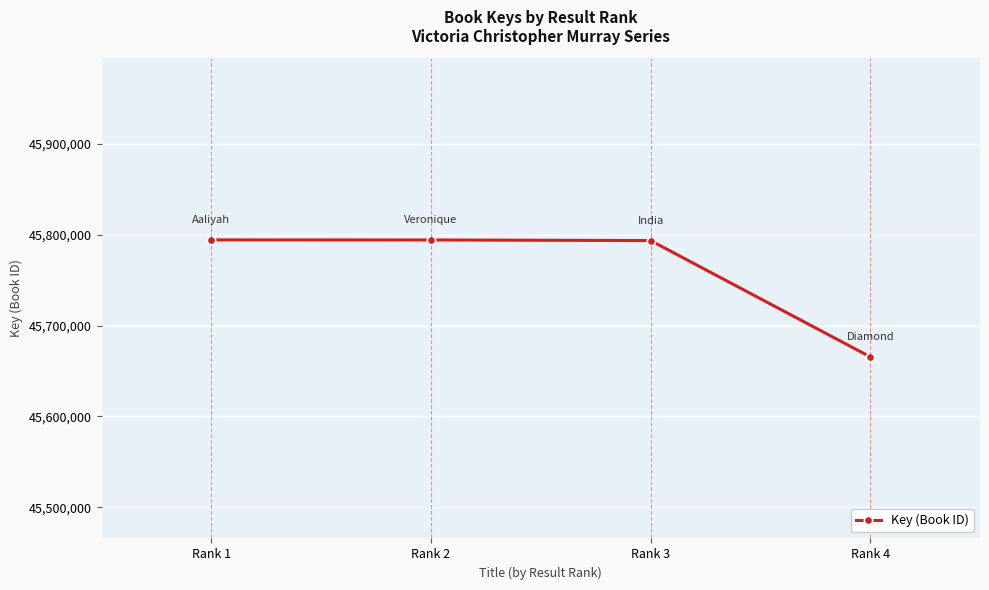

What is the minimum value shown in the chart?

45665536